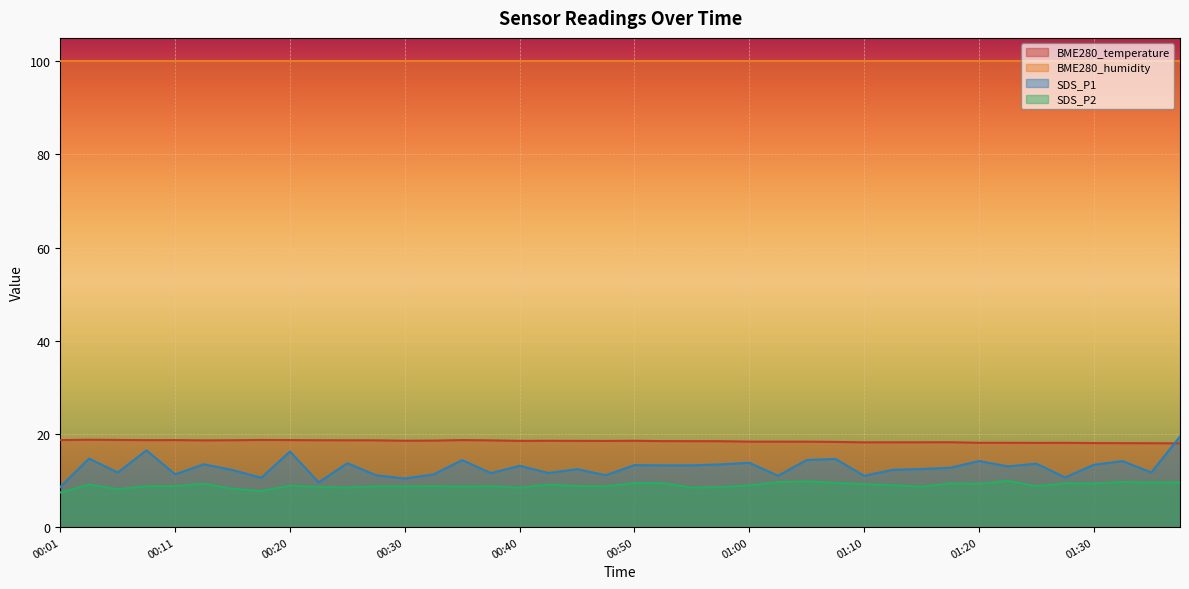

True or false: BME280_humidity and SDS_P2 cross at least once.

False